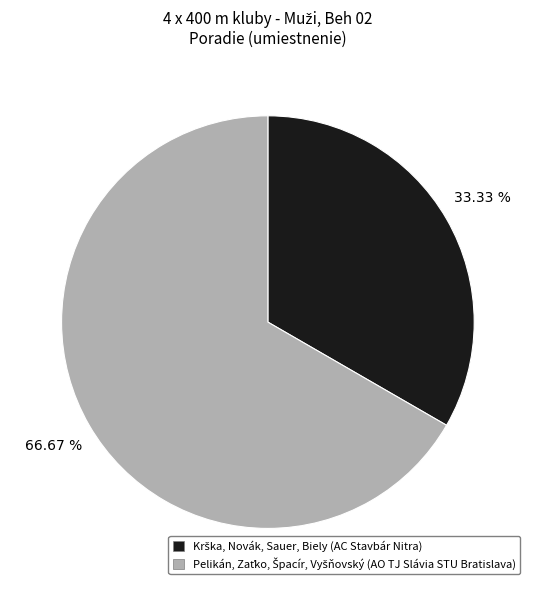

Is there any slice that represents more than half of the pie?

Yes